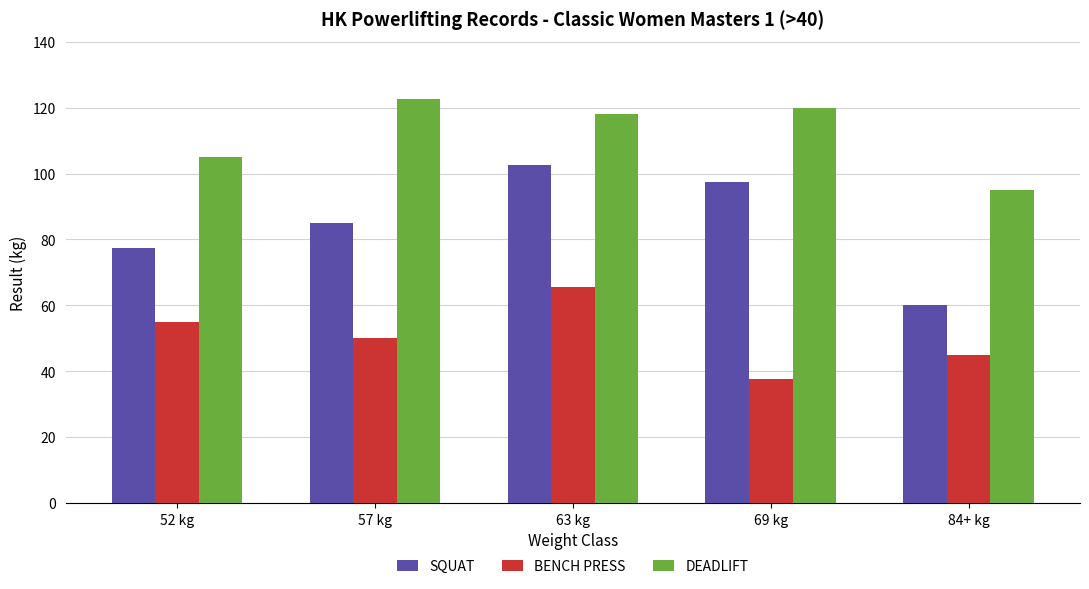

Which series has the largest total across all categories?

DEADLIFT